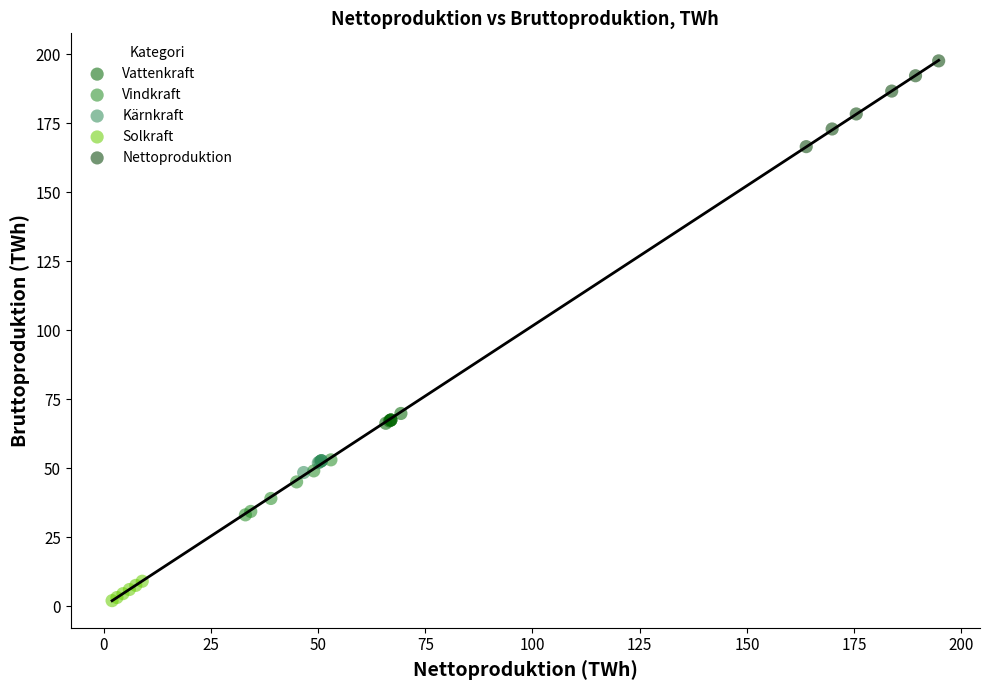

Which series reaches the maximum Y coordinate?

Nettoproduktion